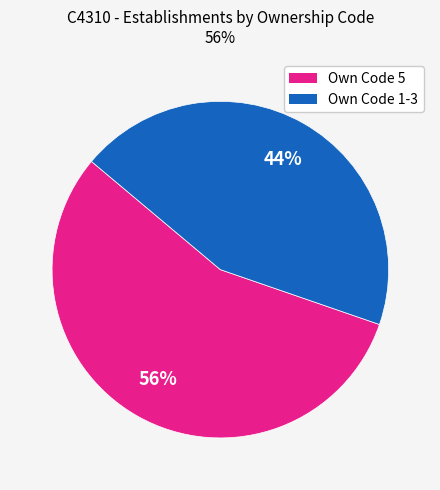

Does any single category account for the majority?

Yes